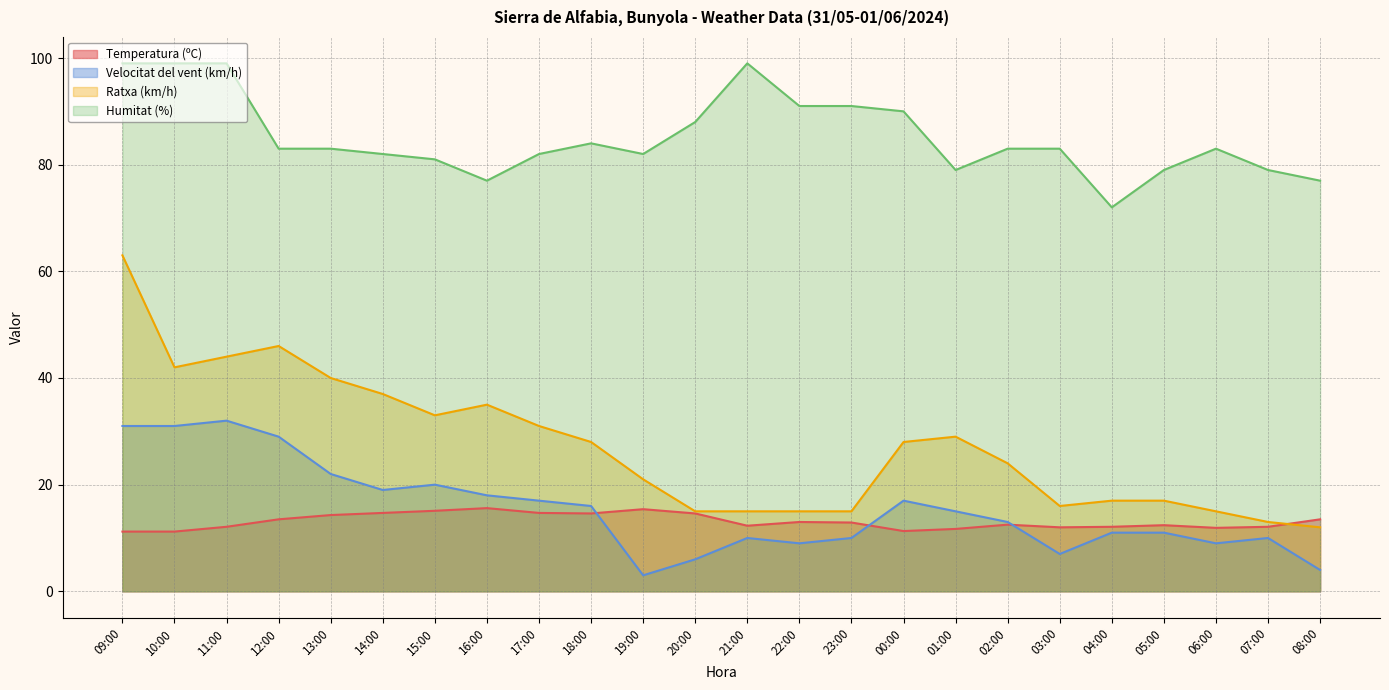

True or false: Temperatura (ºC) and Humitat (%) cross at least once.

False